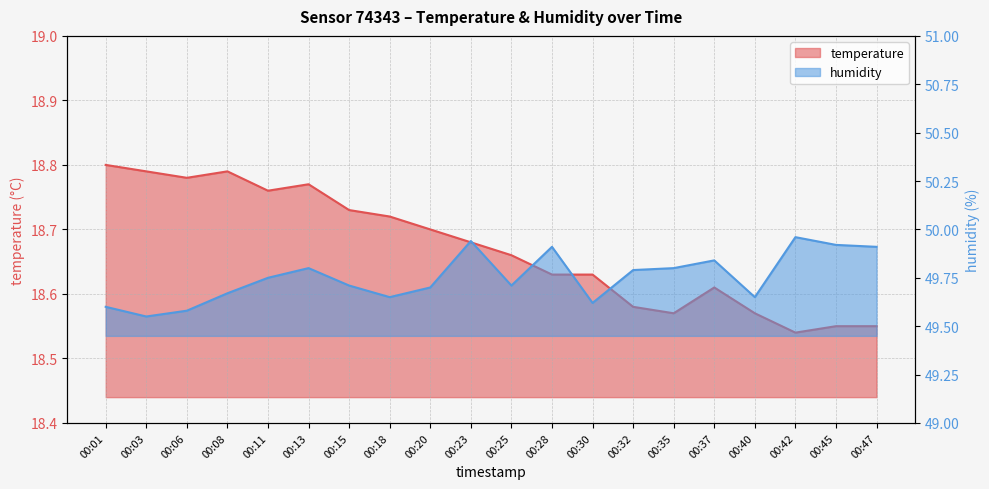

What is the sum of all humidity values?

995.1